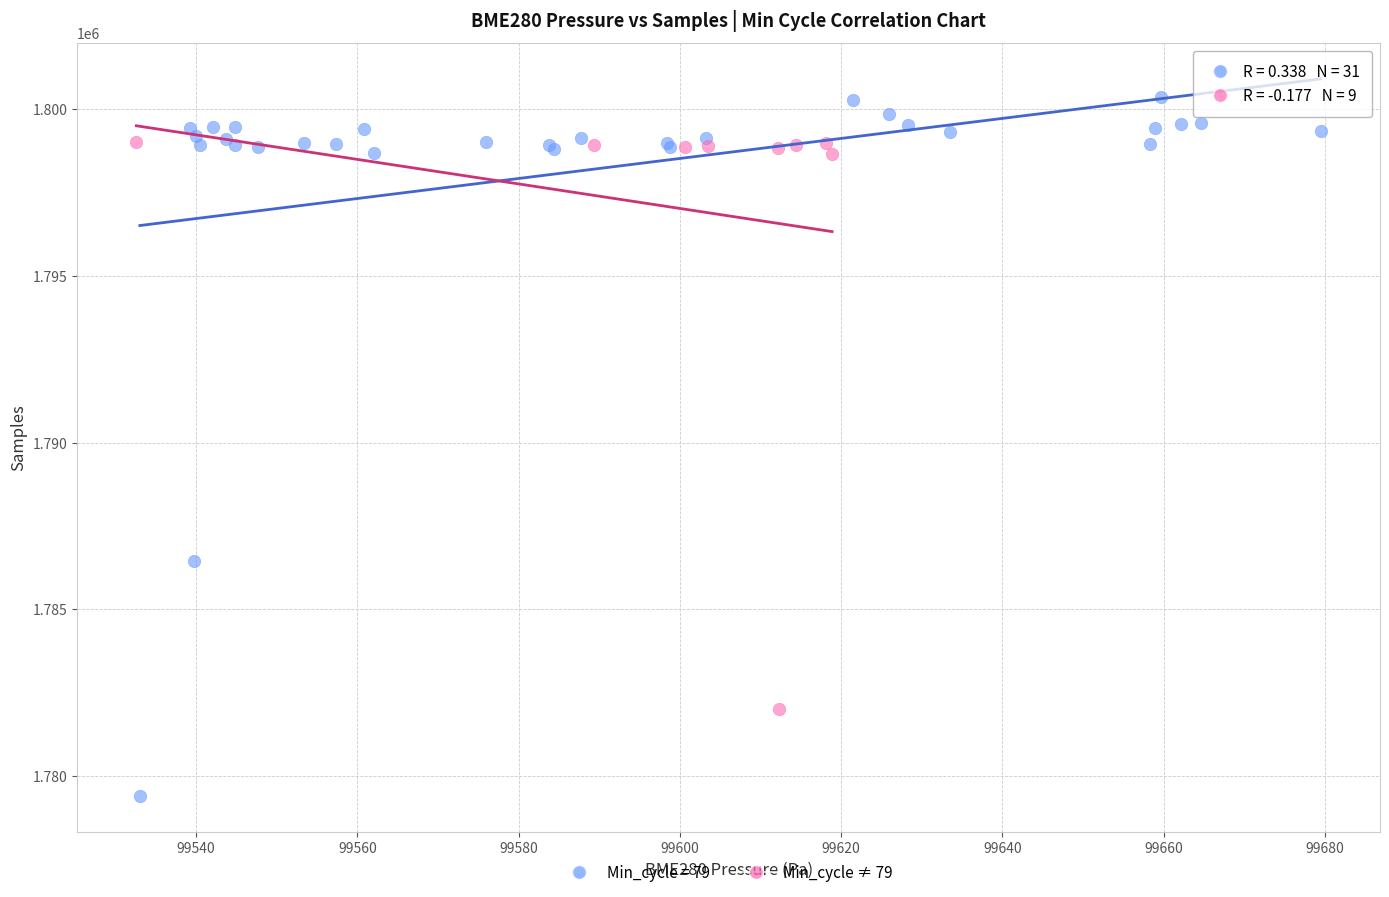

Which series reaches the minimum Y coordinate?

Min_cycle = 79